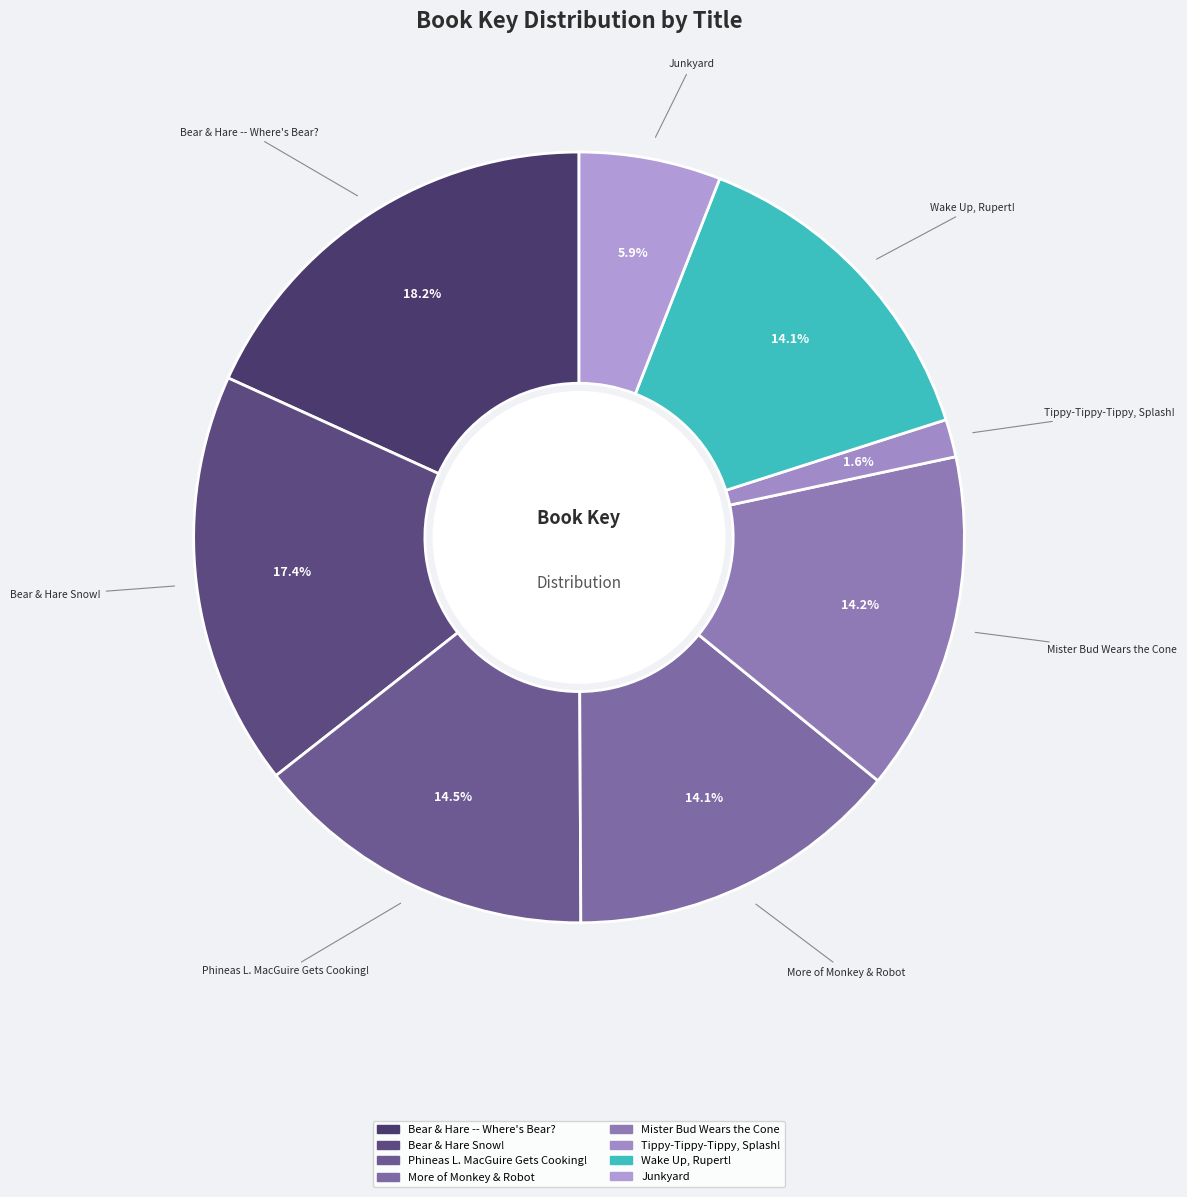

What is the ratio of the value at Bear & Hare Snow! to the value at Phineas L. MacGuire Gets Cooking!?

1.2